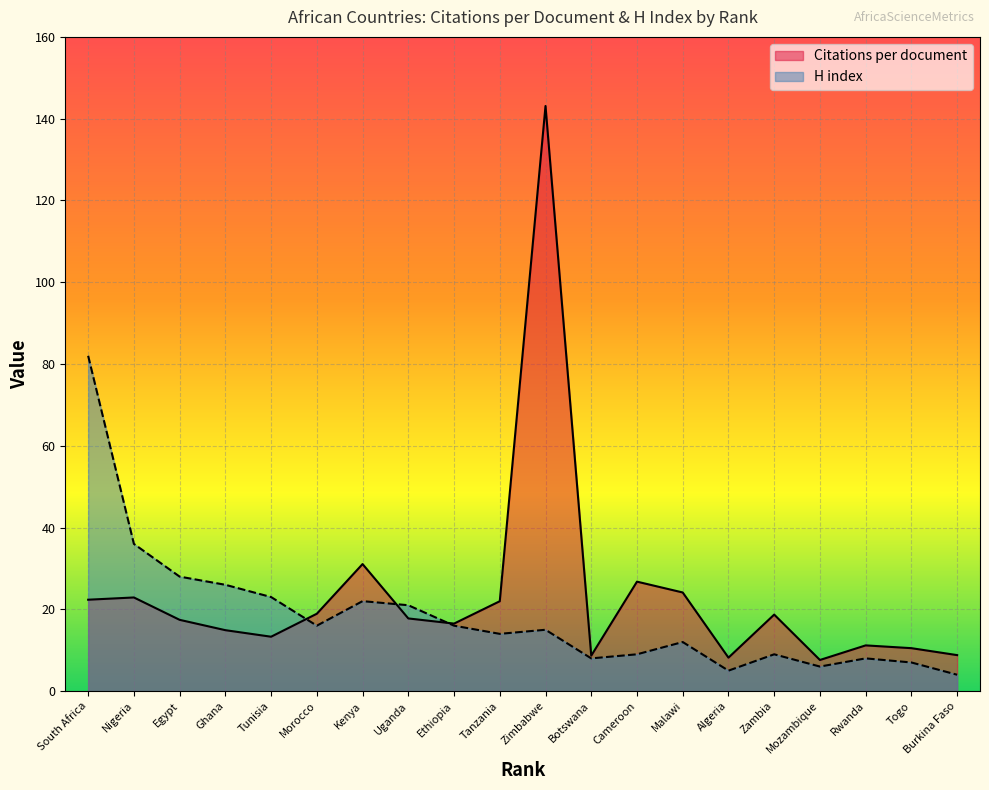

Which series changed the most between Ghana and Cameroon?

H index